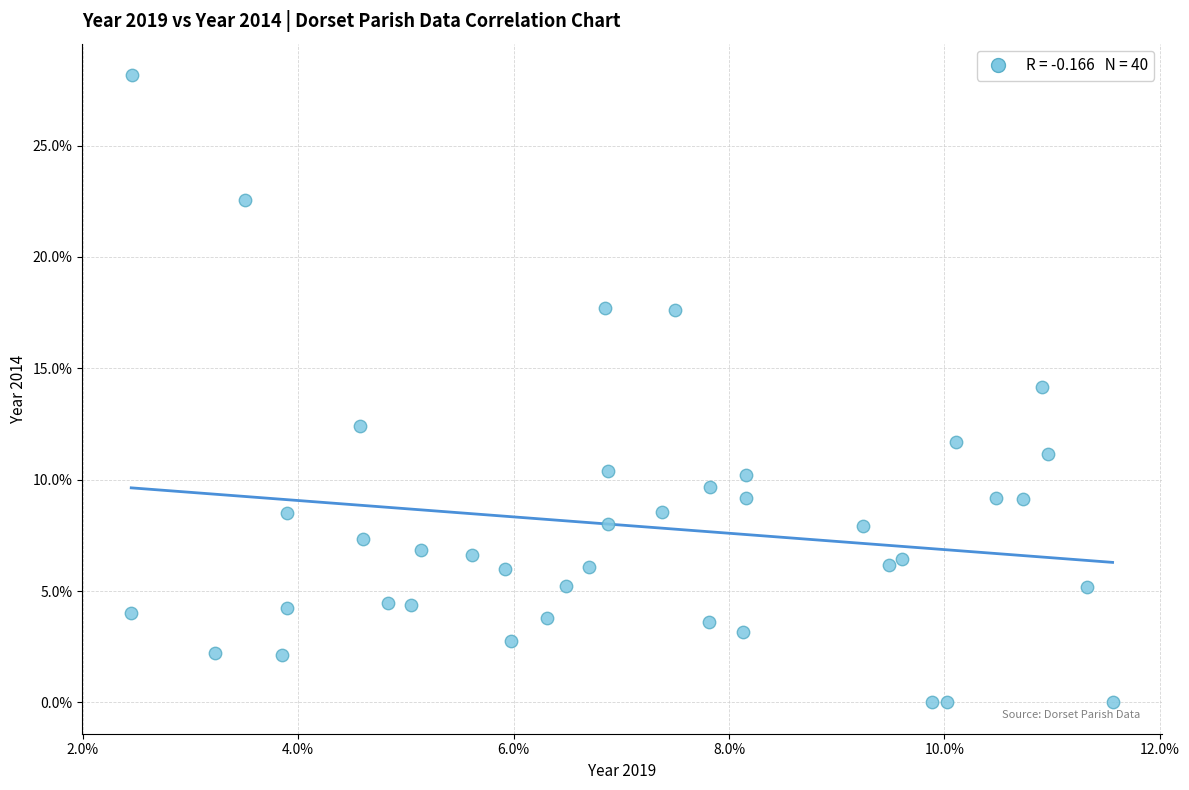

What is the range of X values (max minus min)?

9.1